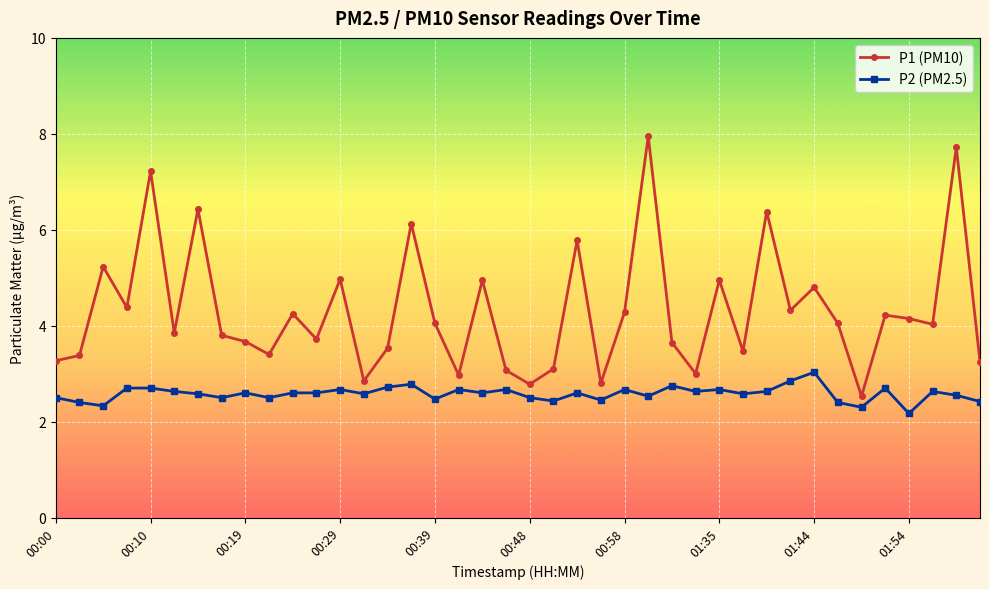

What is the value of the P1 (PM10) point at the 28th from the left?

3.0